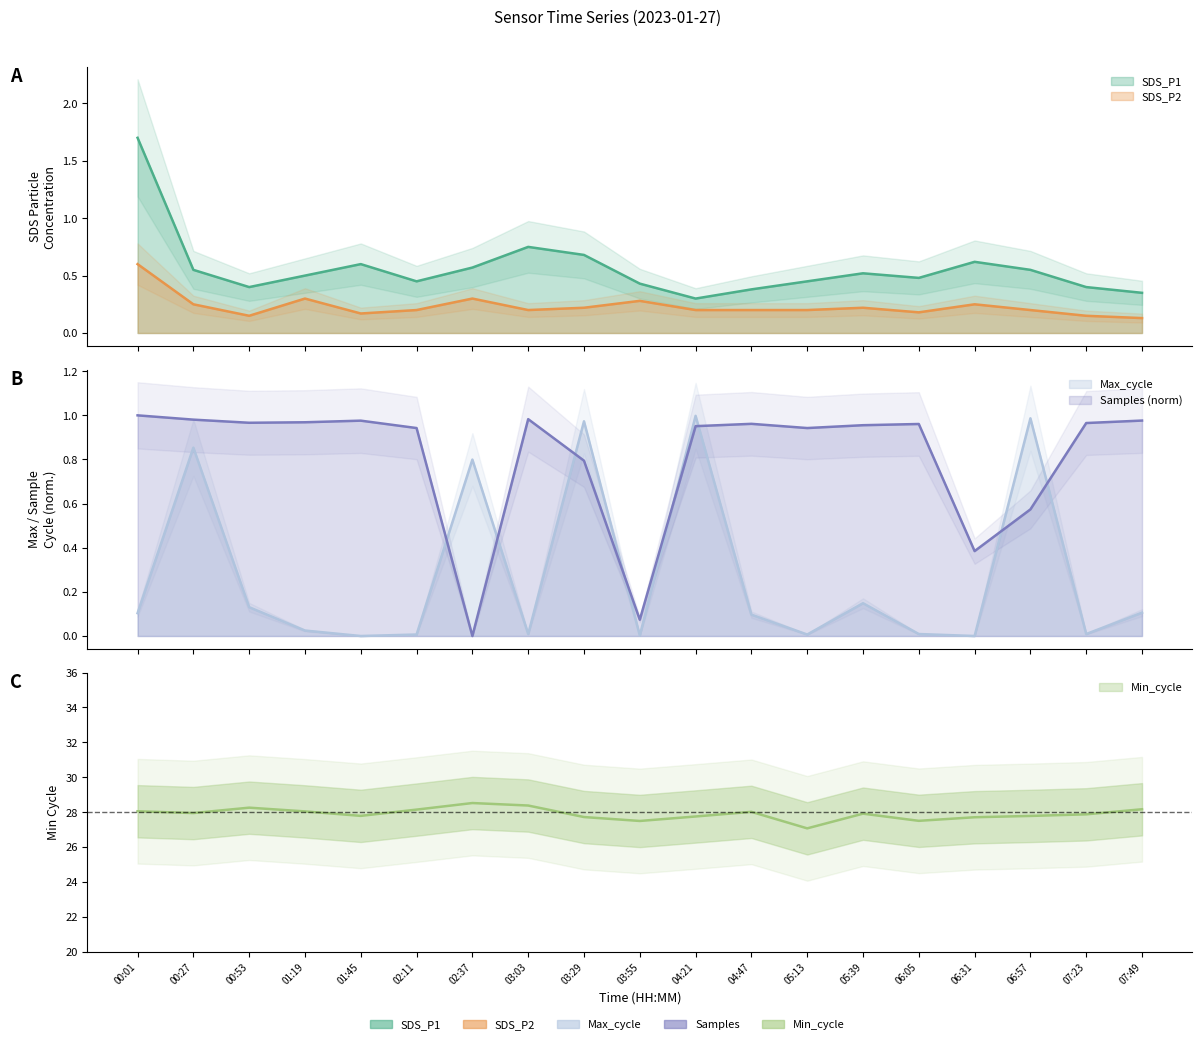

What is the difference between the second highest and minimum values in the SDS_P1 series?

0.5